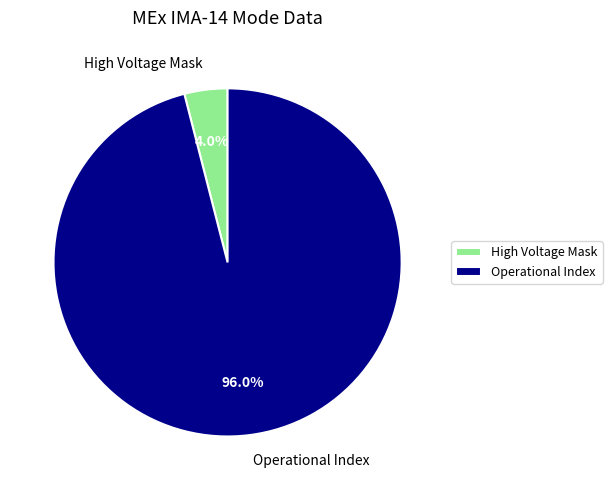

Which category has the smallest portion of the pie?

High Voltage Mask